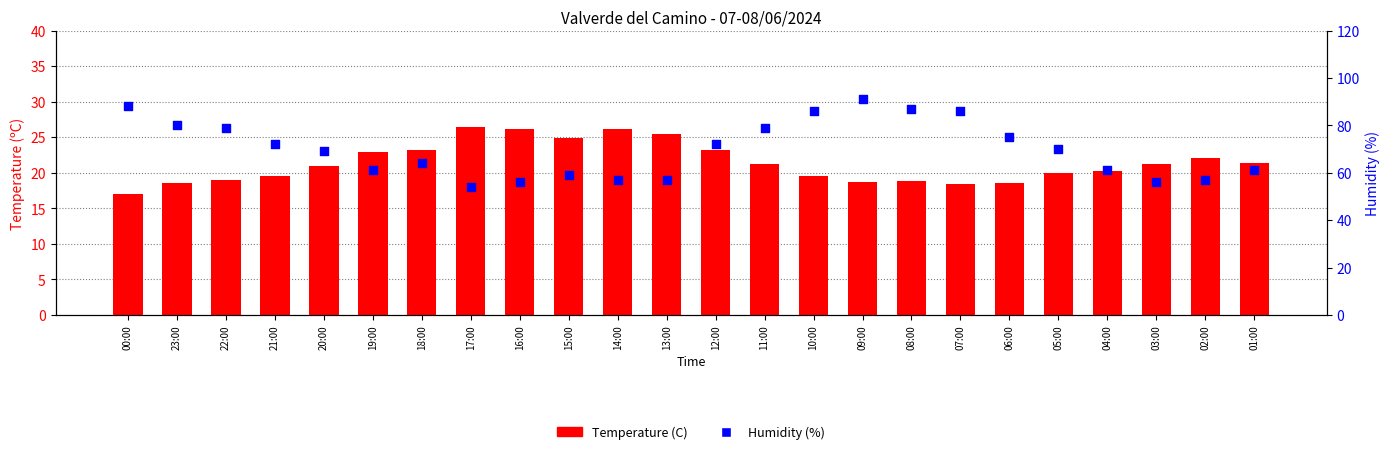

What is the total value across all series at 15:00?

83.9